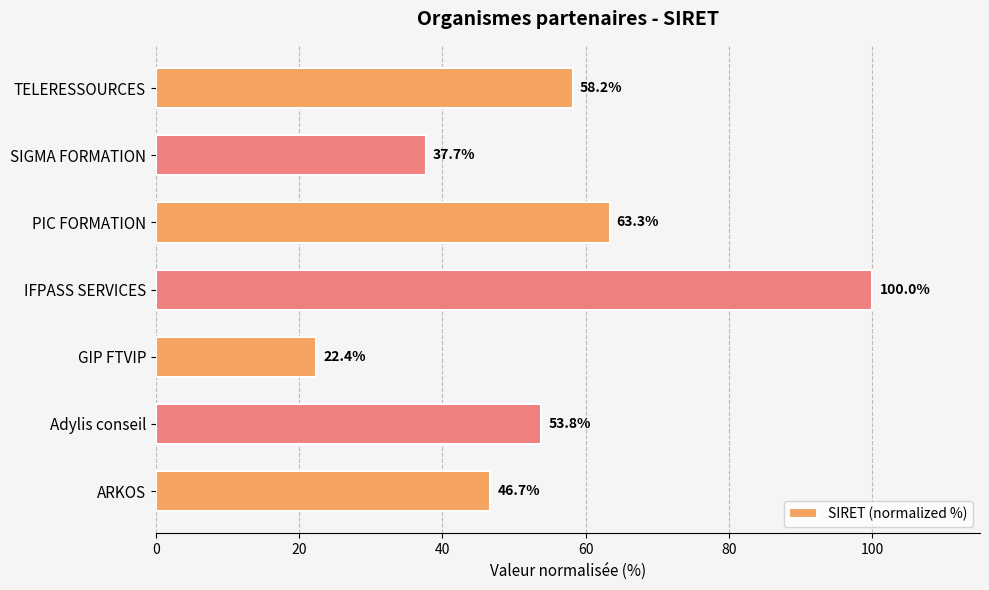

Reading top to bottom, transcribe all the data shown in this chart.

58.2	37.7	63.3	100.0	22.4	53.8	46.7